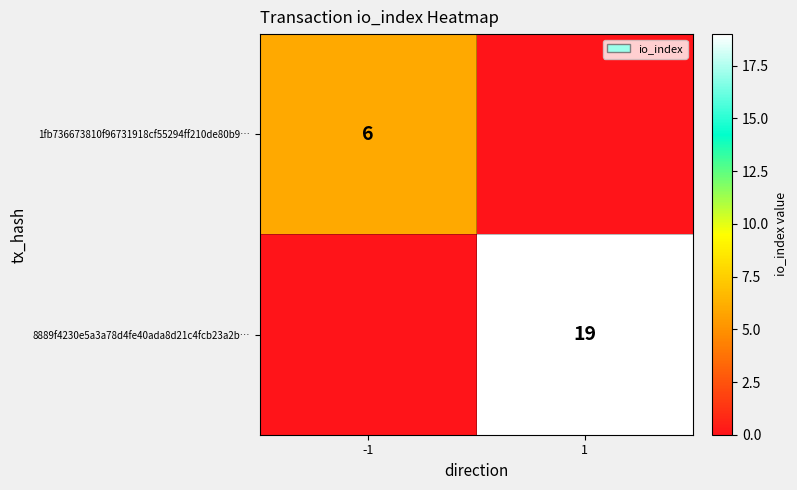

Which label corresponds to the largest value in the chart?

1